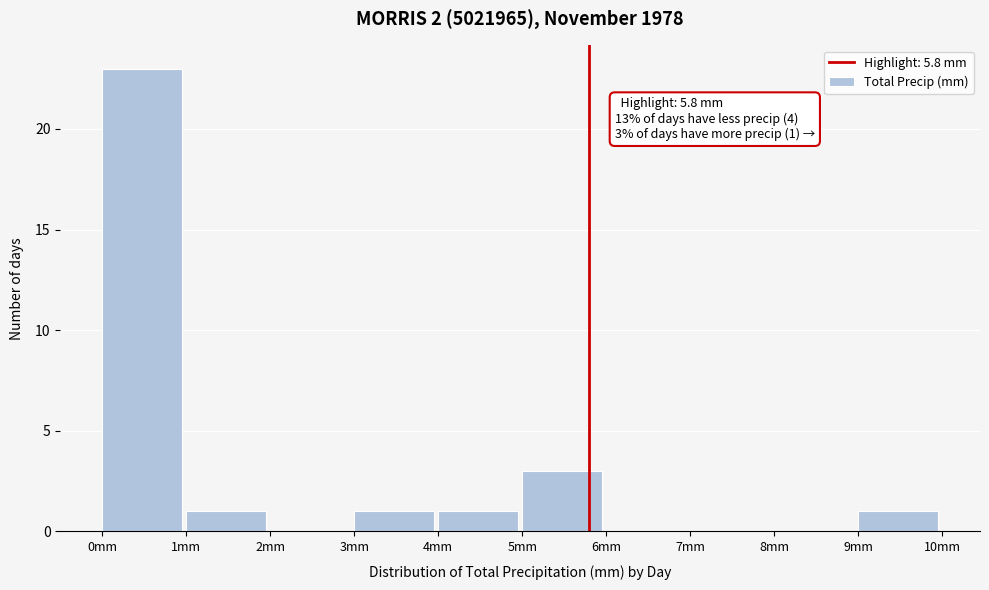

Over which range of the x-axis is the bar tallest?

0 to 1